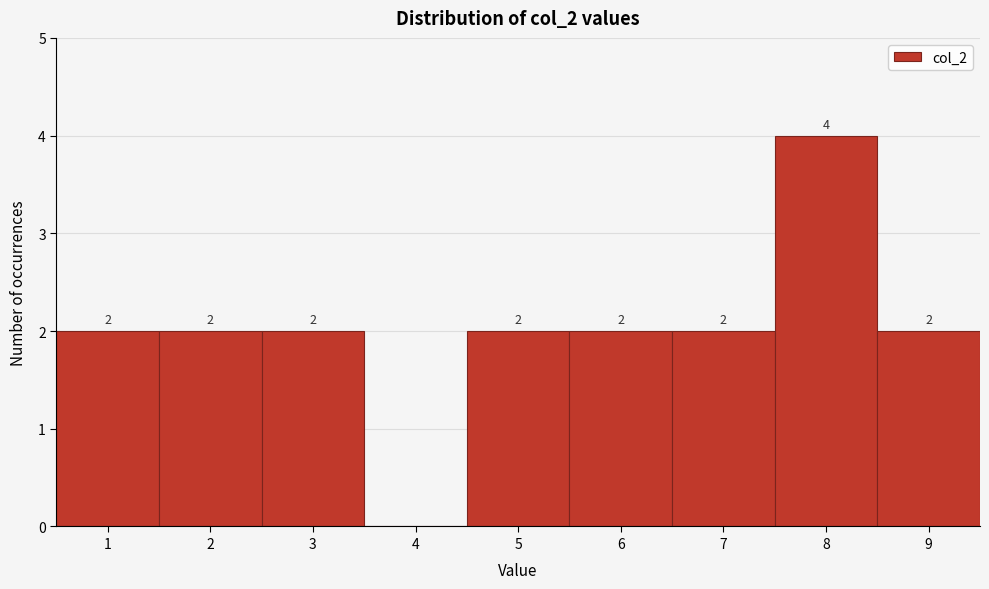

Over which range of the x-axis is the bar tallest?

7.5 to 8.5